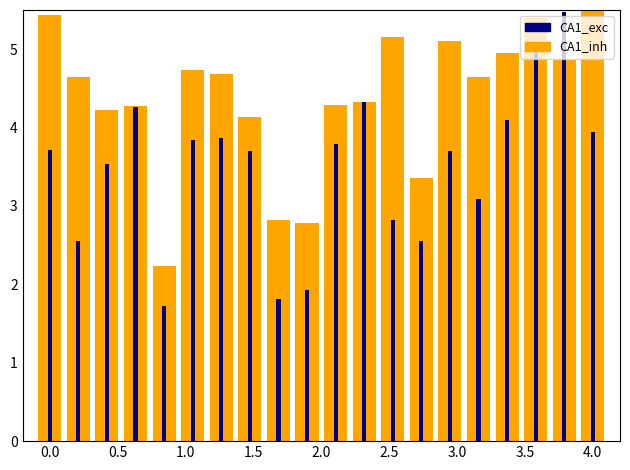

What are all the series names shown in the legend?

CA1_inh, CA1_exc